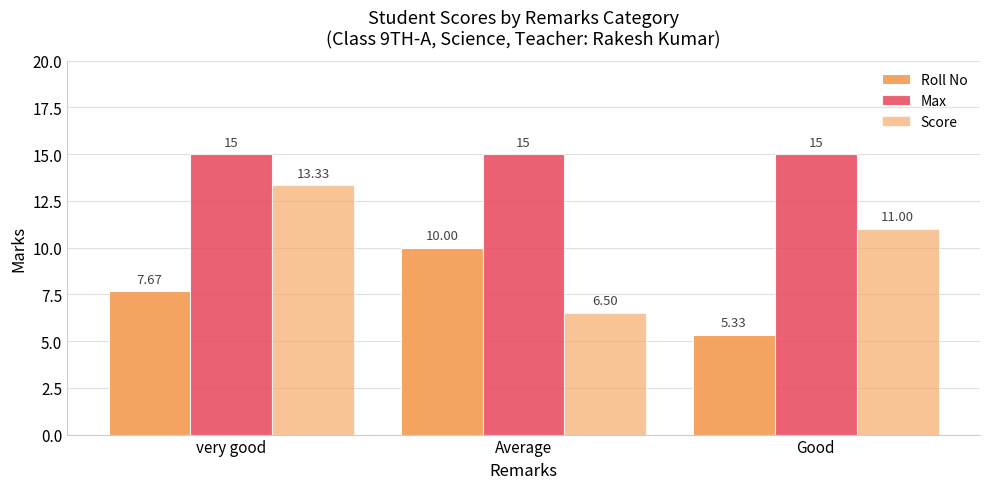

Count the number of categories in the chart.

3